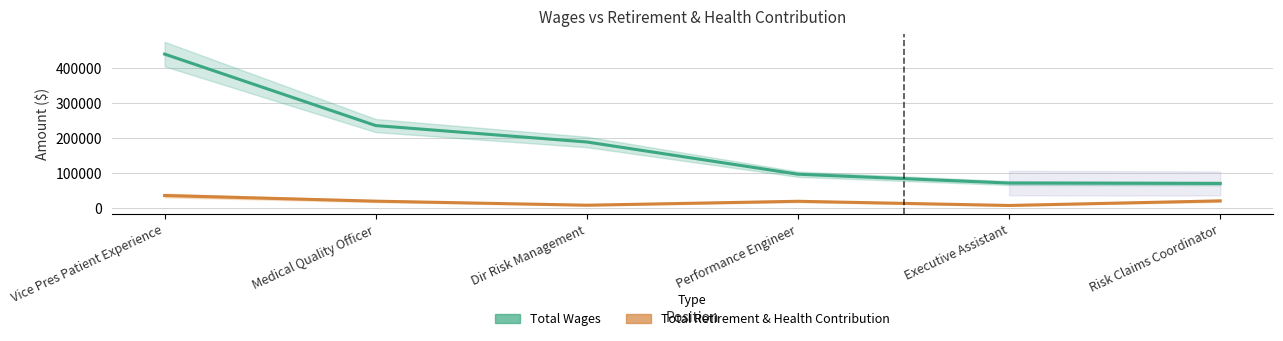

At how many categories does at least one series exceed 79168?

4